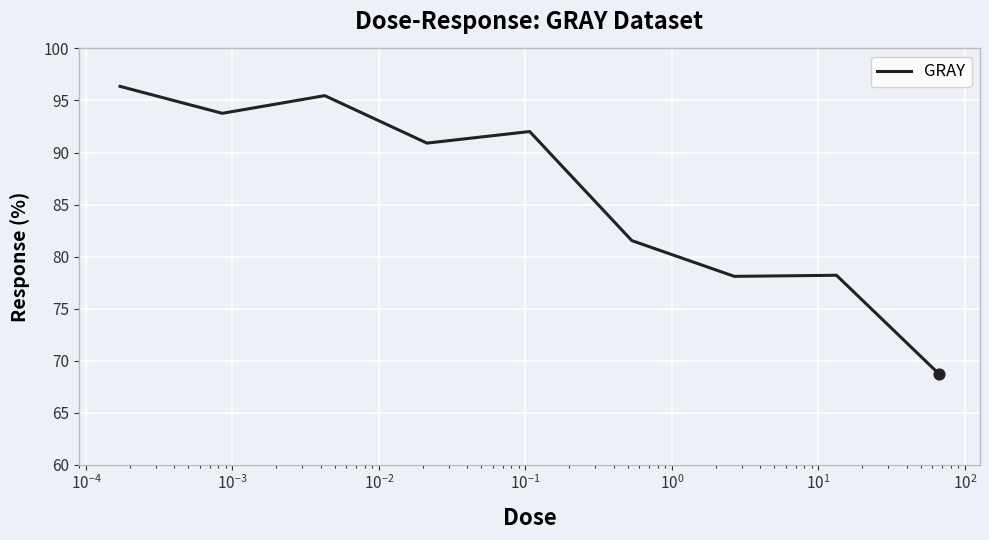

What is the difference between the maximum and minimum values?

27.6